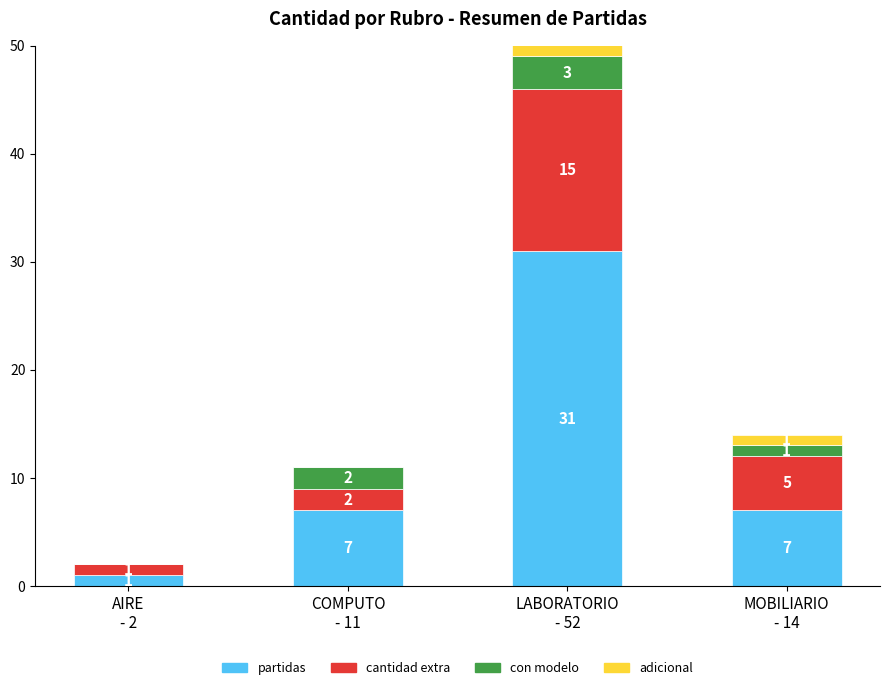

What is the difference between the maximum and minimum values in the adicional series?

3